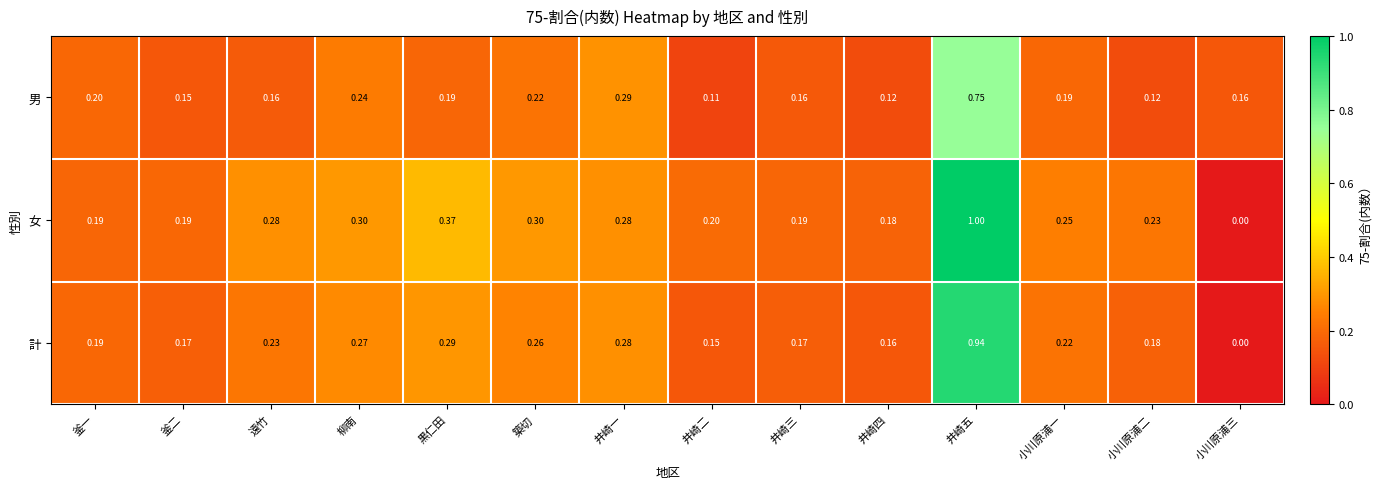

List the series in order of their overall mean, highest first.

女, 計, 男